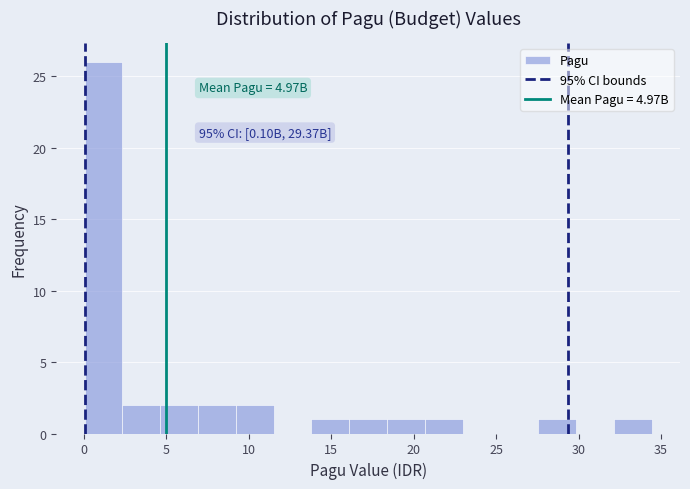

Which range on the x-axis has the tallest bar?

0.0 to 2.5